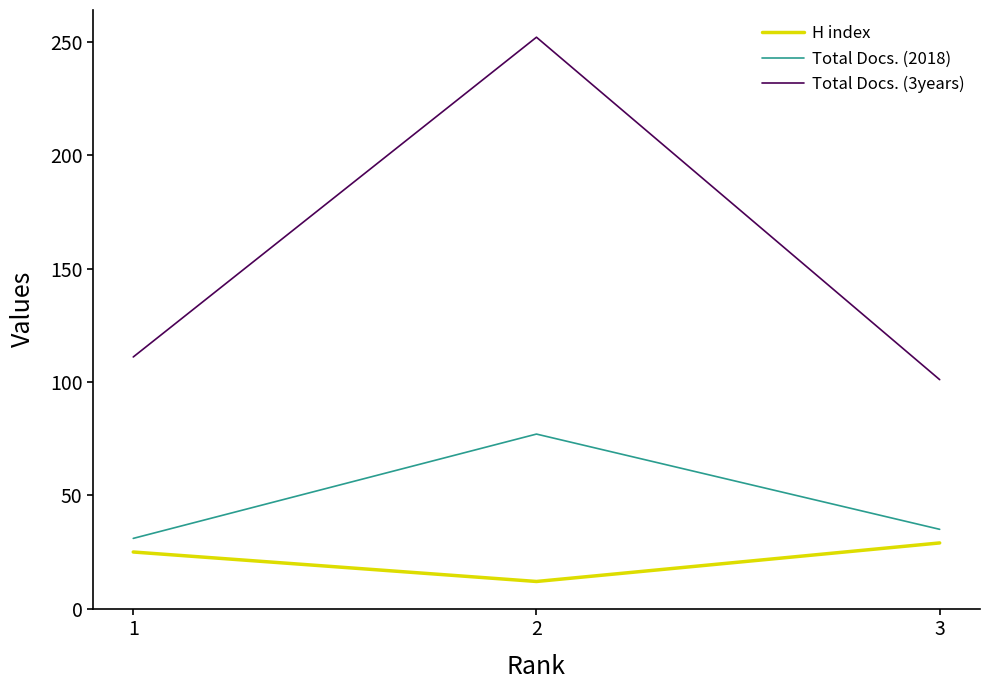

Which series has the widest spread of values?

Total Docs. (3years)